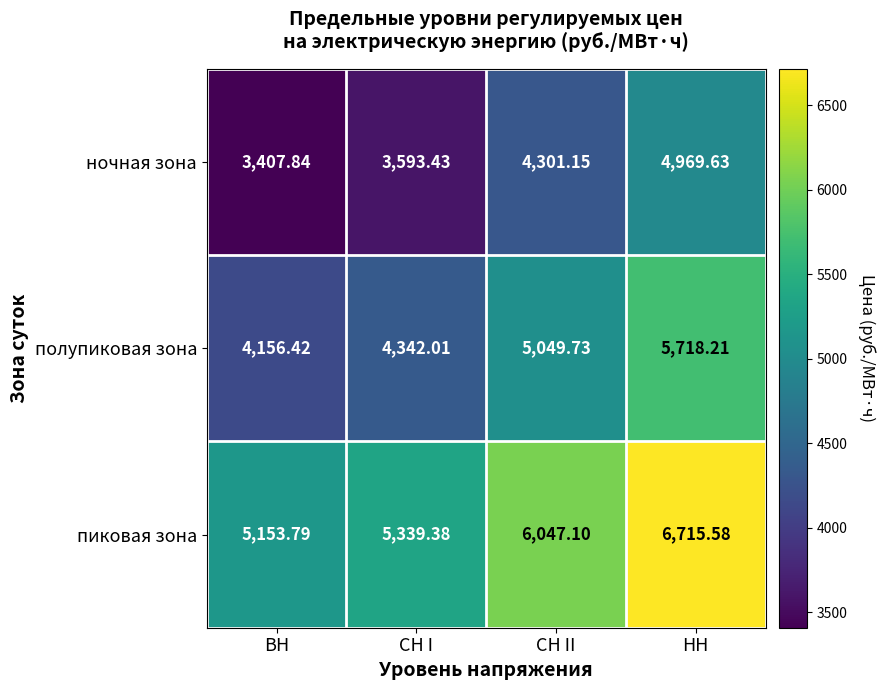

At which label is полупиковая зона closest to 4937?

СН II